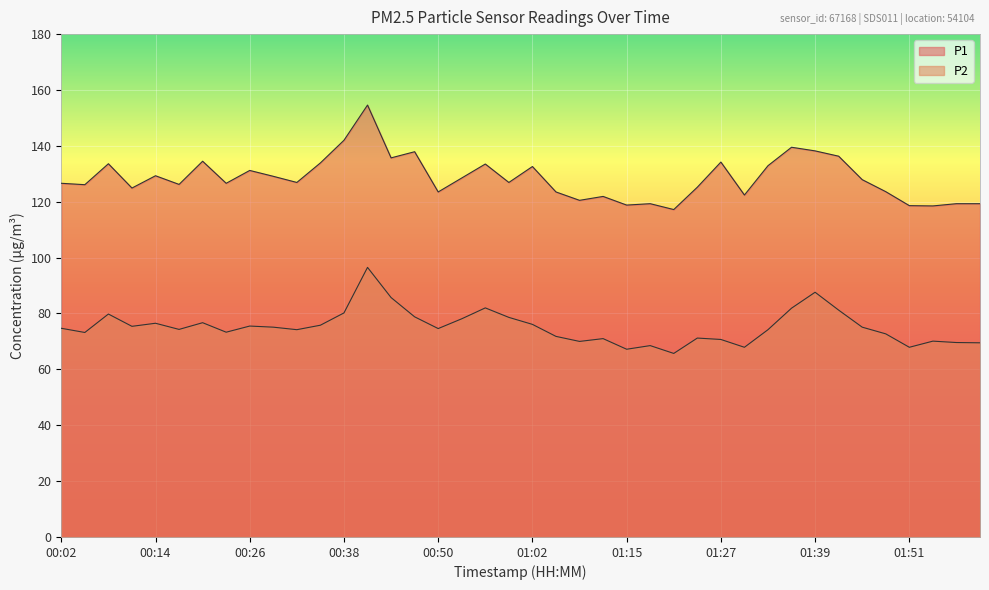

Does the chart display data point markers on the line(s)?

No